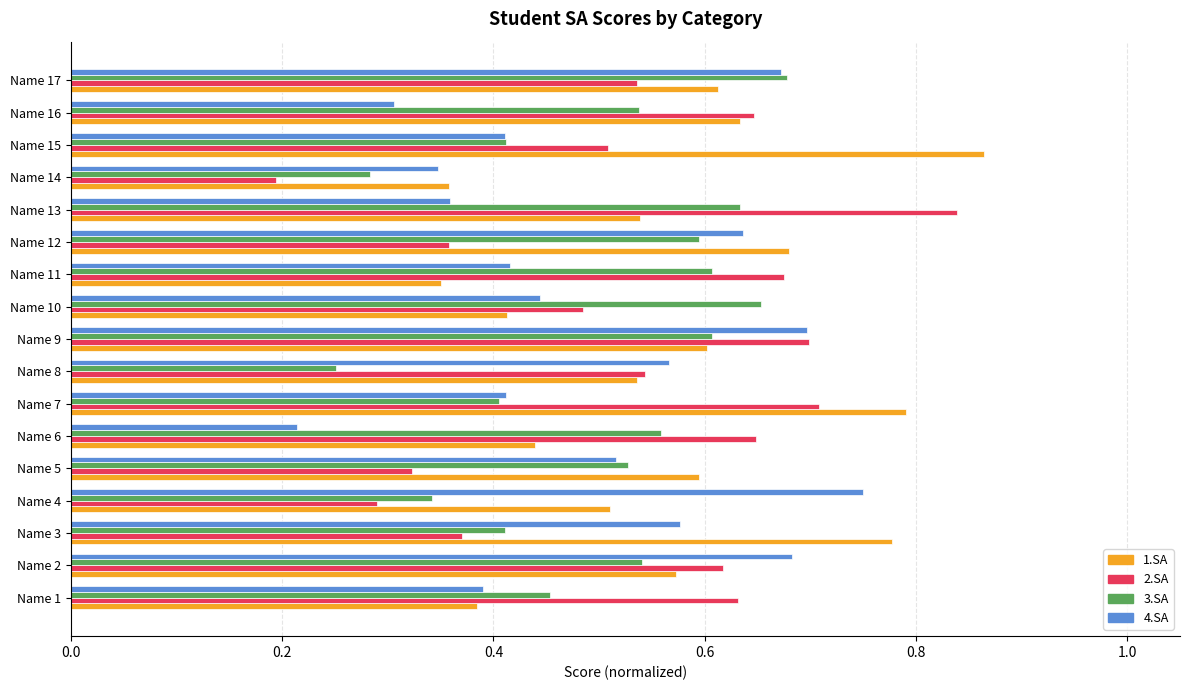

What is the sum of the 2.SA values at Name 12 and Name 2?

1.0